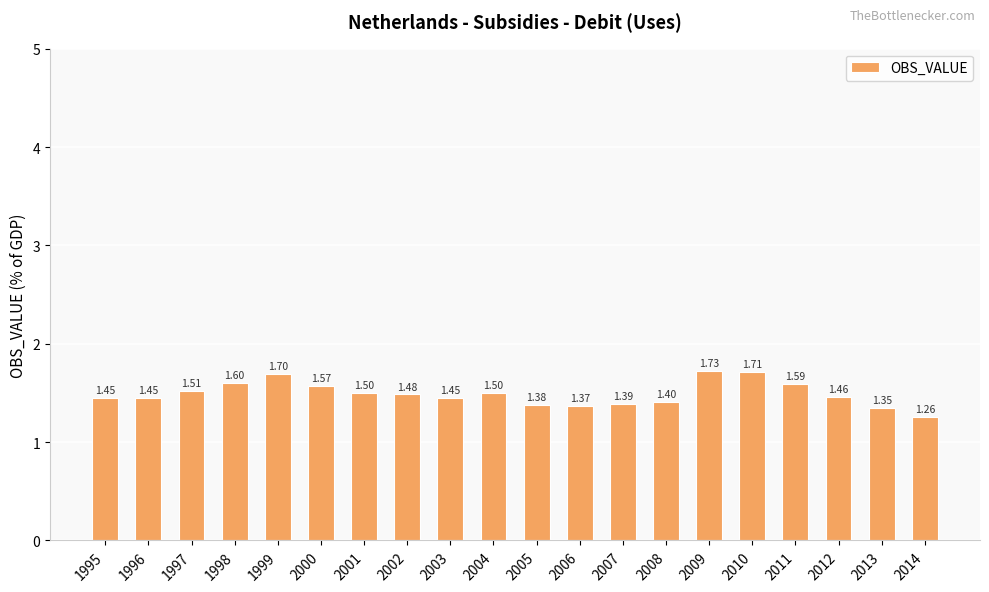

At which category does the chart reach its peak across all series?

2009